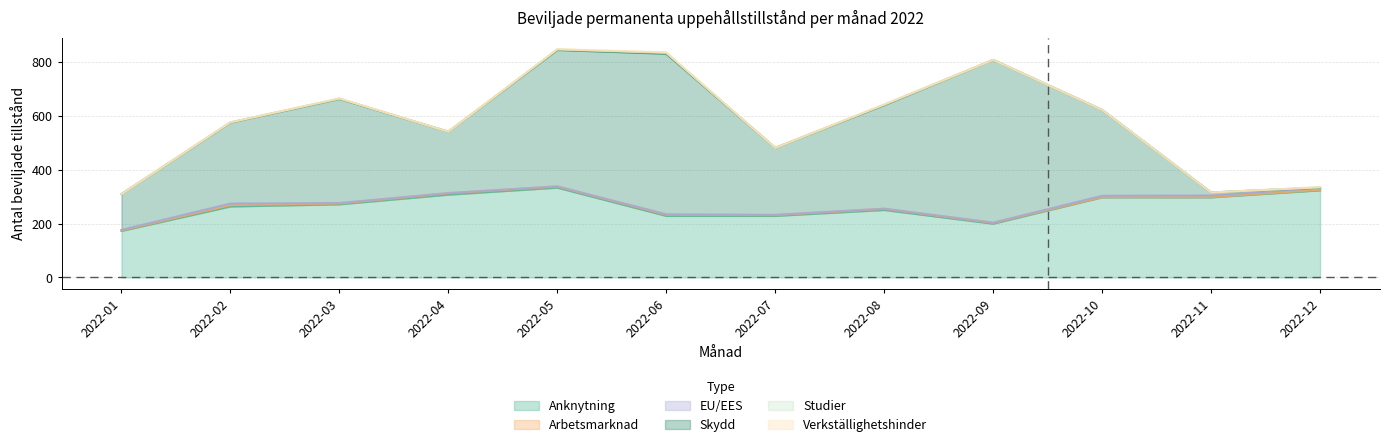

At which category does Arbetsmarknad reach its first local peak?

2022-02